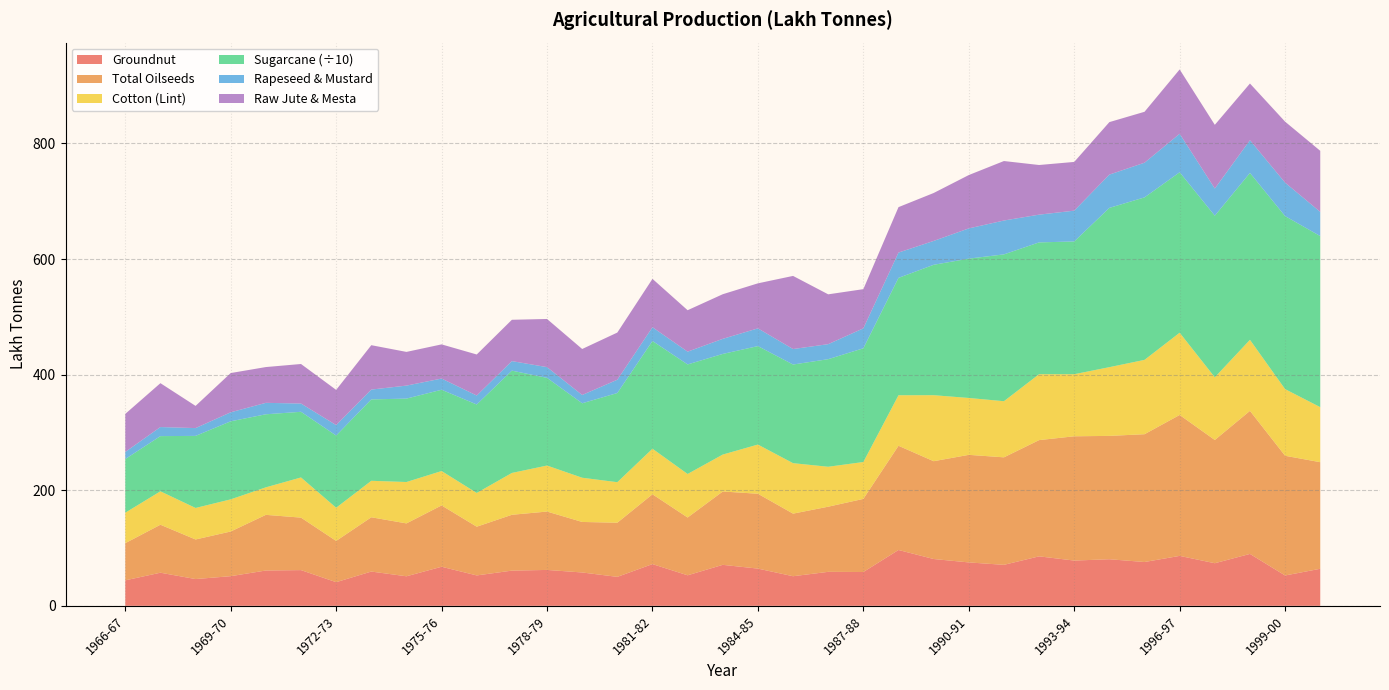

Reading right to left, transcribe all the data shown in this chart.

Groundnut: 64.1	52.5	89.8	73.7	86.4	75.8	80.6	78.3	85.6	70.9	75.1	81.0	96.6	58.5	58.8	51.2	64.4	70.9	52.8	72.2	50.1	57.7	62.1	60.9	52.6	67.6	51.1	59.3	40.9	61.8	61.1	51.3	46.3	57.3	44.1
Total Oilseeds: 184.4	207.1	247.5	213.2	243.8	221.1	213.4	215.0	201.1	186.0	186.1	169.2	180.3	126.5	112.7	108.3	129.5	126.9	100.0	120.8	93.7	87.4	101.0	96.6	84.3	106.1	91.5	93.9	71.4	90.8	96.3	77.3	68.5	83.0	64.3
Cotton (Lint): 95.2	115.3	122.9	108.5	142.3	128.6	118.9	107.4	114.0	97.1	98.4	114.2	87.4	63.8	69.1	87.3	85.1	63.9	75.3	78.8	70.1	76.5	79.6	72.4	58.4	59.5	71.6	63.1	57.4	69.5	47.6	55.6	54.5	57.8	52.7
Sugarcane: 2959.6	2993.2	2887.2	2795.4	2775.6	2811.0	2755.4	2296.6	2280.3	2540.0	2410.5	2255.7	2030.4	1967.4	1860.9	1706.5	1703.2	1740.8	1895.1	1863.6	1542.5	1288.3	1516.6	1769.7	1530.1	1406.0	1442.9	1408.1	1248.7	1135.7	1263.7	1350.2	1246.8	955.0	928.3
Rapeseed & Mustard: 41.9	57.9	56.6	47.0	66.6	60.0	57.6	53.3	48.0	58.6	52.3	41.3	43.8	34.5	26.0	26.8	30.7	26.1	22.1	23.8	23.0	14.3	18.6	16.5	15.5	19.4	22.5	17.0	18.1	14.3	19.8	15.6	13.5	15.7	12.3
Raw Jute & Mesta: 105.6	105.5	98.1	110.2	111.3	88.1	90.8	84.3	85.9	102.9	92.3	82.9	78.6	67.8	86.2	126.5	77.9	77.2	71.7	83.7	81.6	79.6	83.3	71.5	71.0	59.1	58.3	76.8	60.9	68.4	61.9	67.9	38.4	75.9	65.8